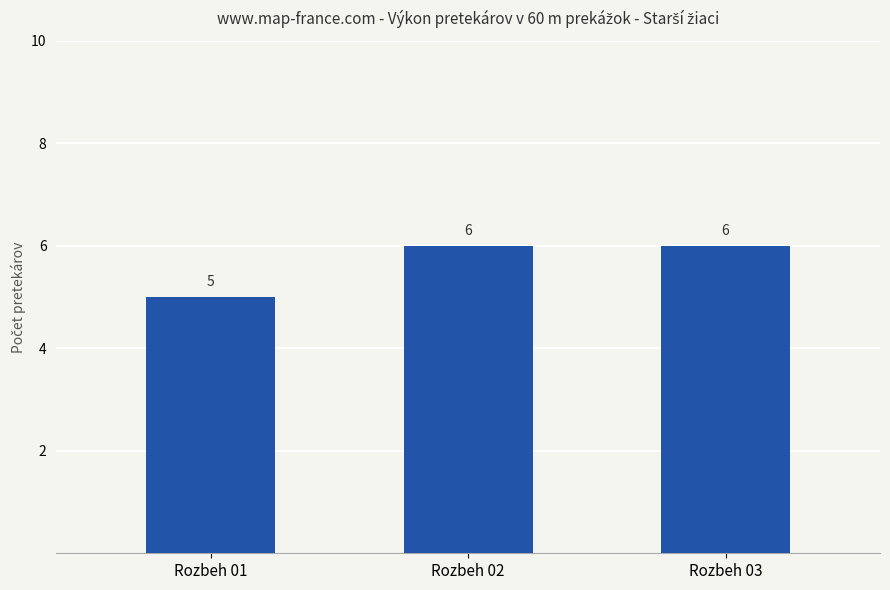

What is the sum of all values?

17